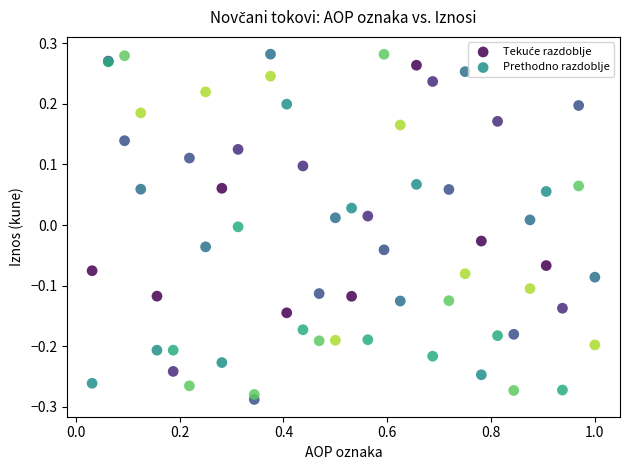

What is the X range (max minus min) for the scatter plot?

1.0